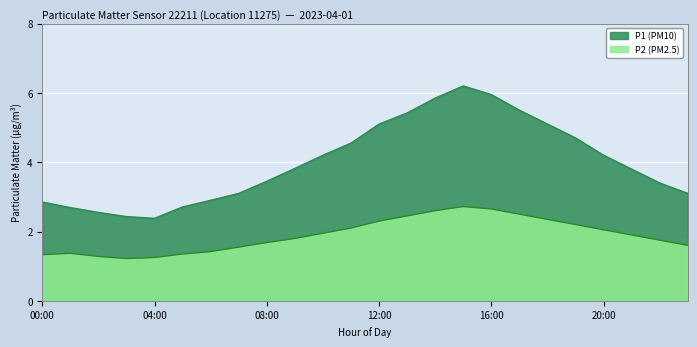

At which label is P2 closest to 1?

03:00